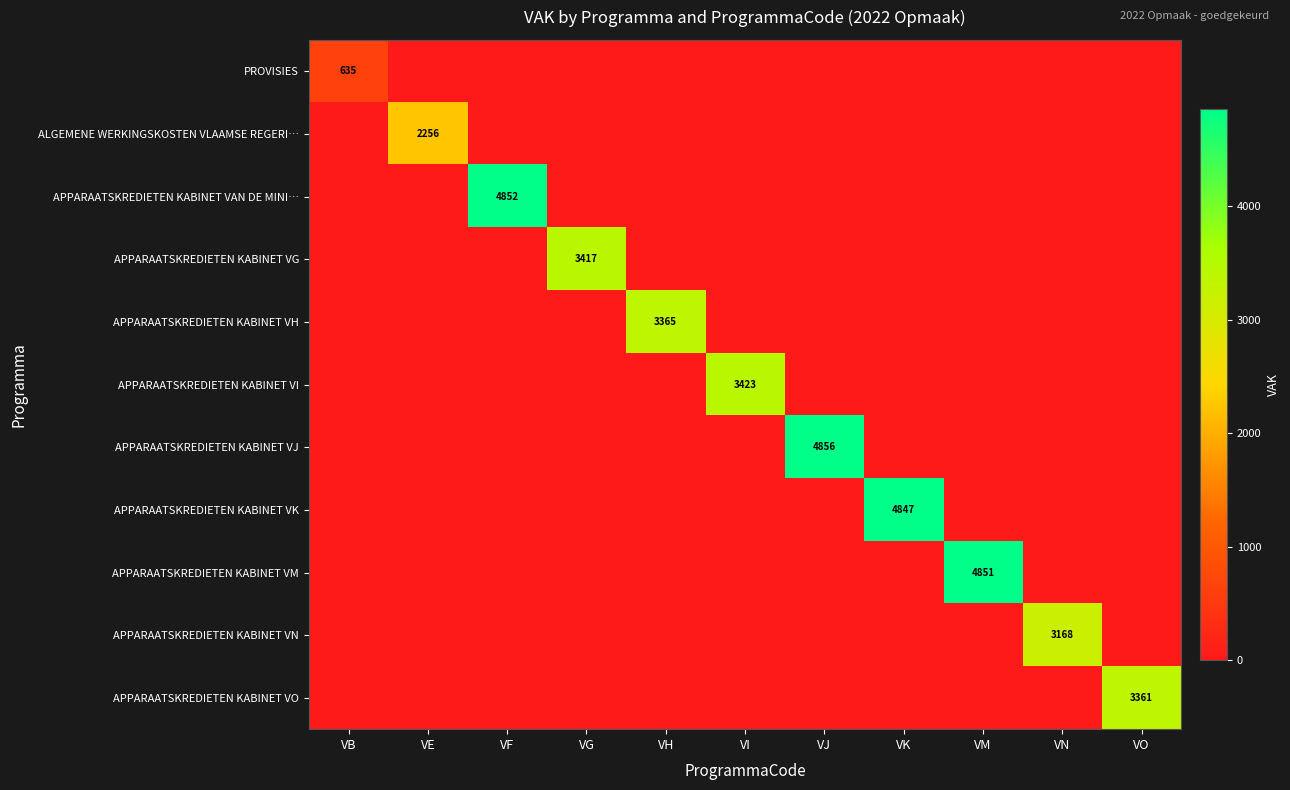

Is it true that APPARAATSKREDIETEN KABINET VH equals 3365 at VH?

True